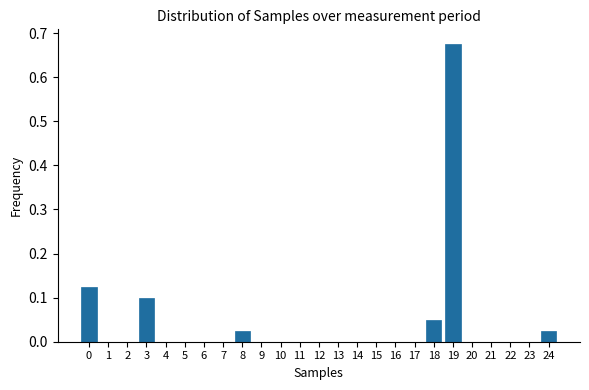

Which label corresponds to the largest value in the chart?

19